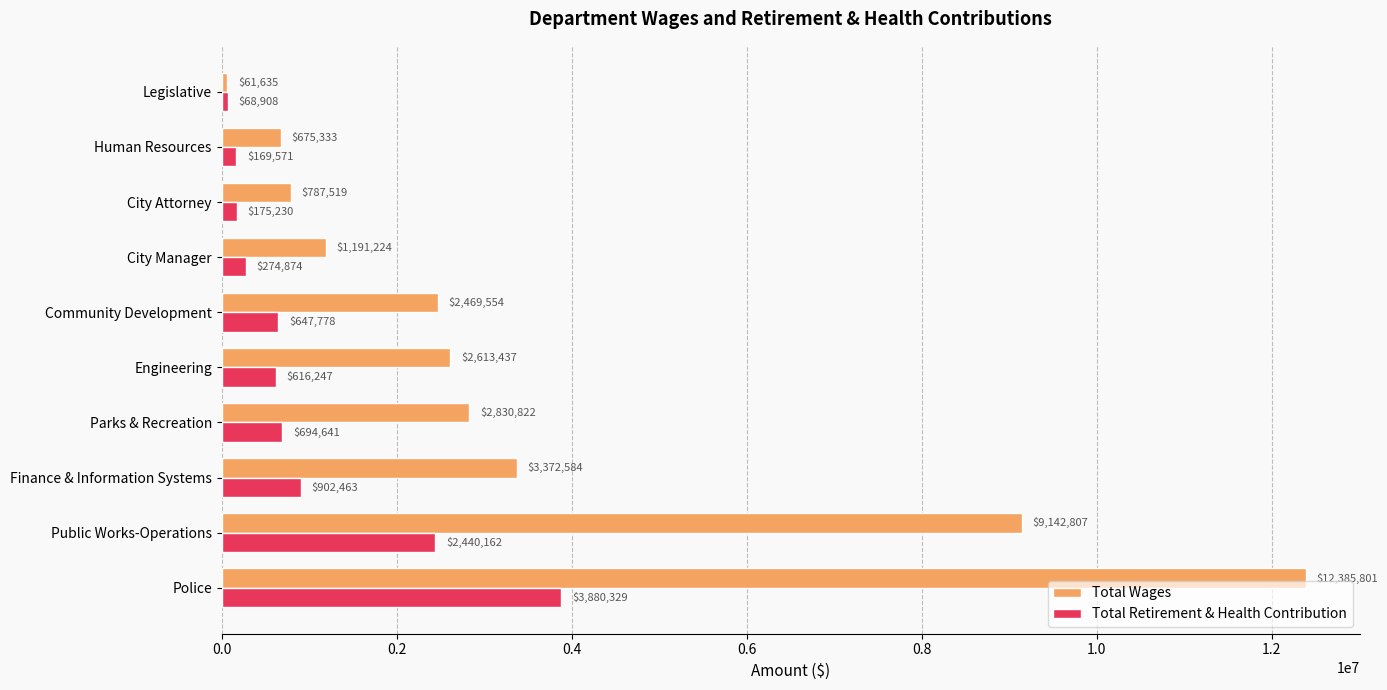

At how many categories does at least one series exceed 1176536?

7